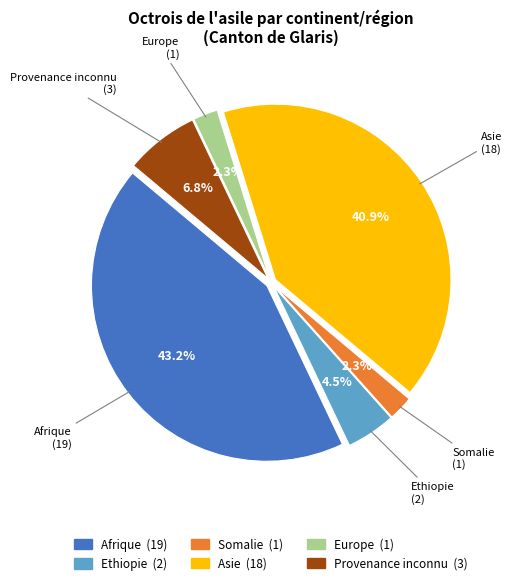

How many slices are in this pie chart?

6